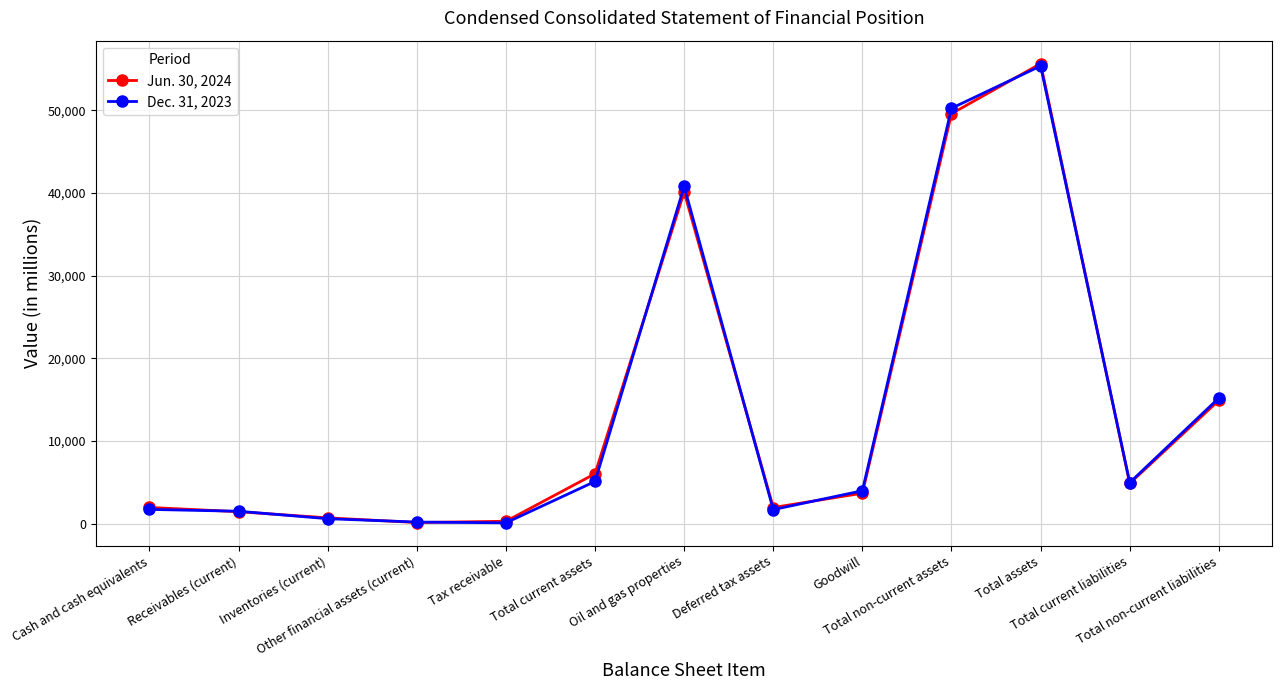

Which series has the largest range (max minus min)?

Jun. 30, 2024